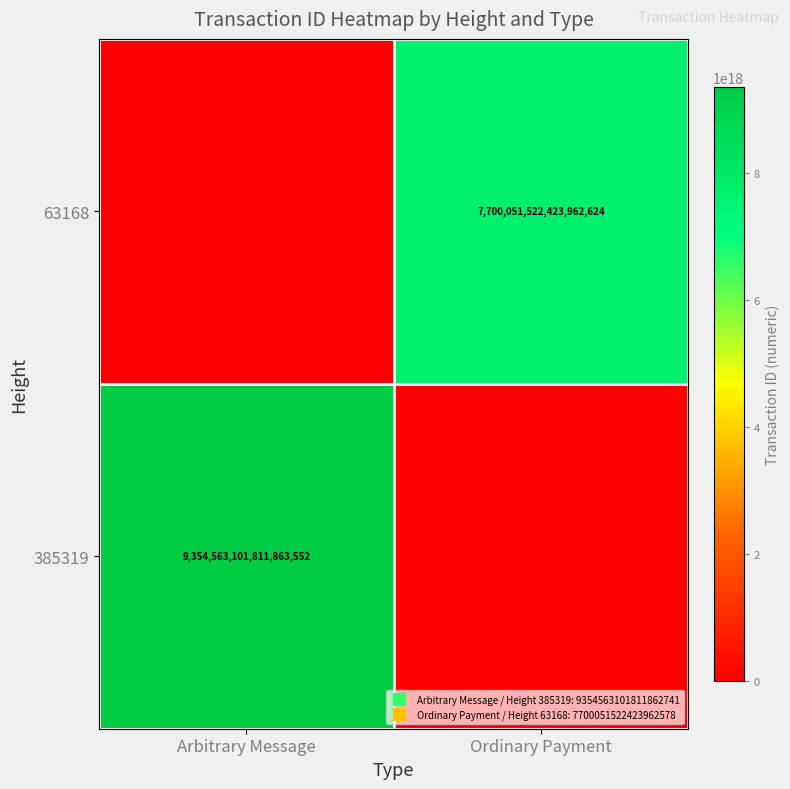

True or false: 385319 has a value of 9354563101811863552 at Arbitrary Message.

True